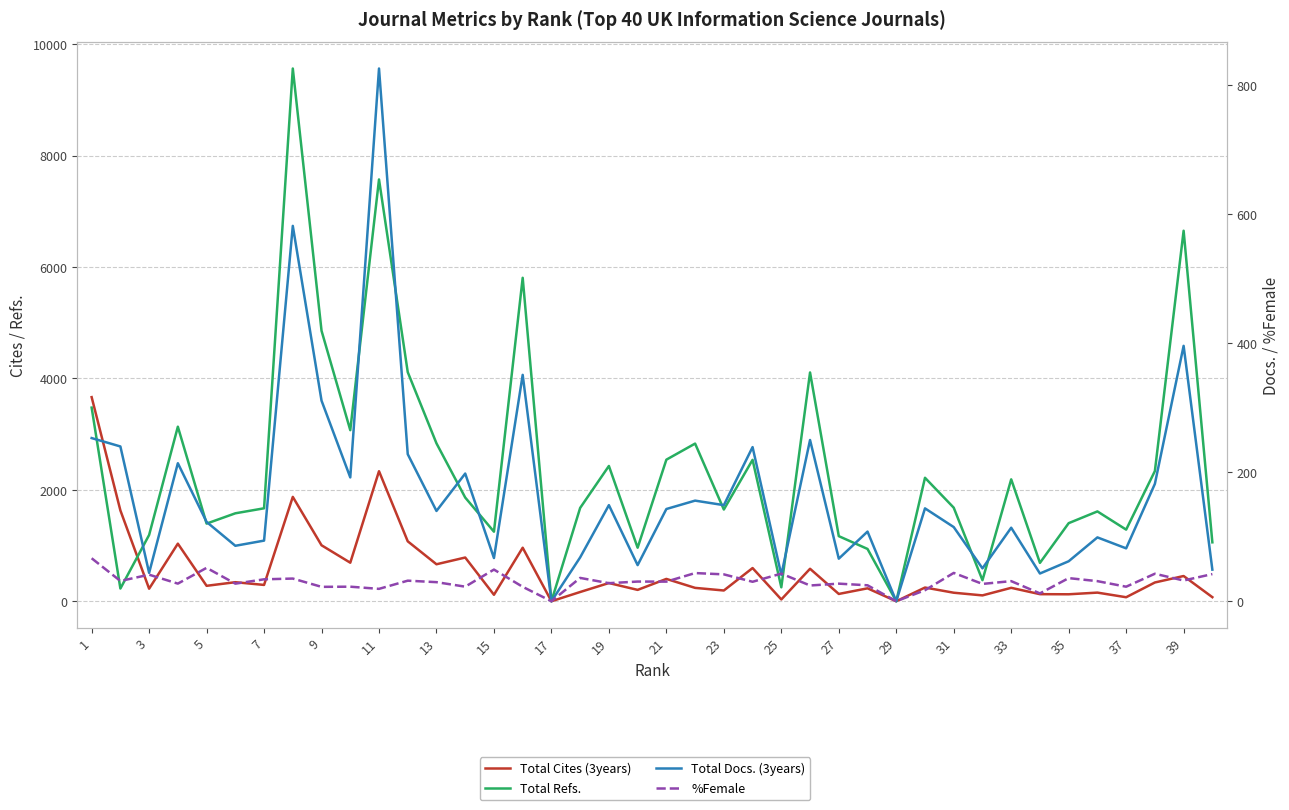

What is the difference between the maximum and minimum values in the Total Docs. (3years) series?

826.0